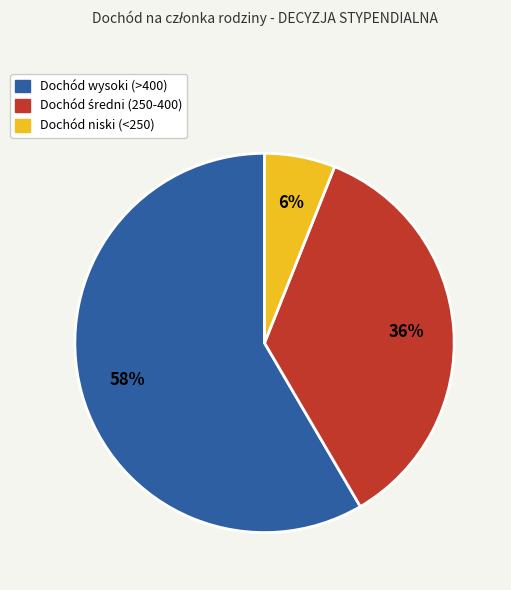

To the nearest percent, what is the difference between the largest and smallest slice percentages?

52%